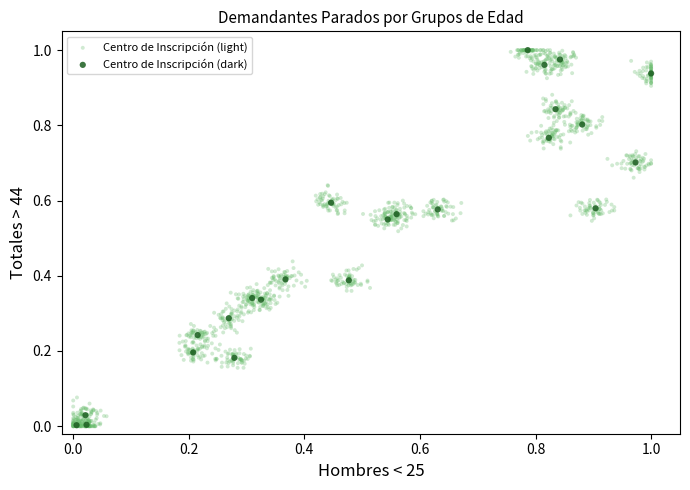

Which series has the widest spread of Y values?

Centro de Inscripción (light)